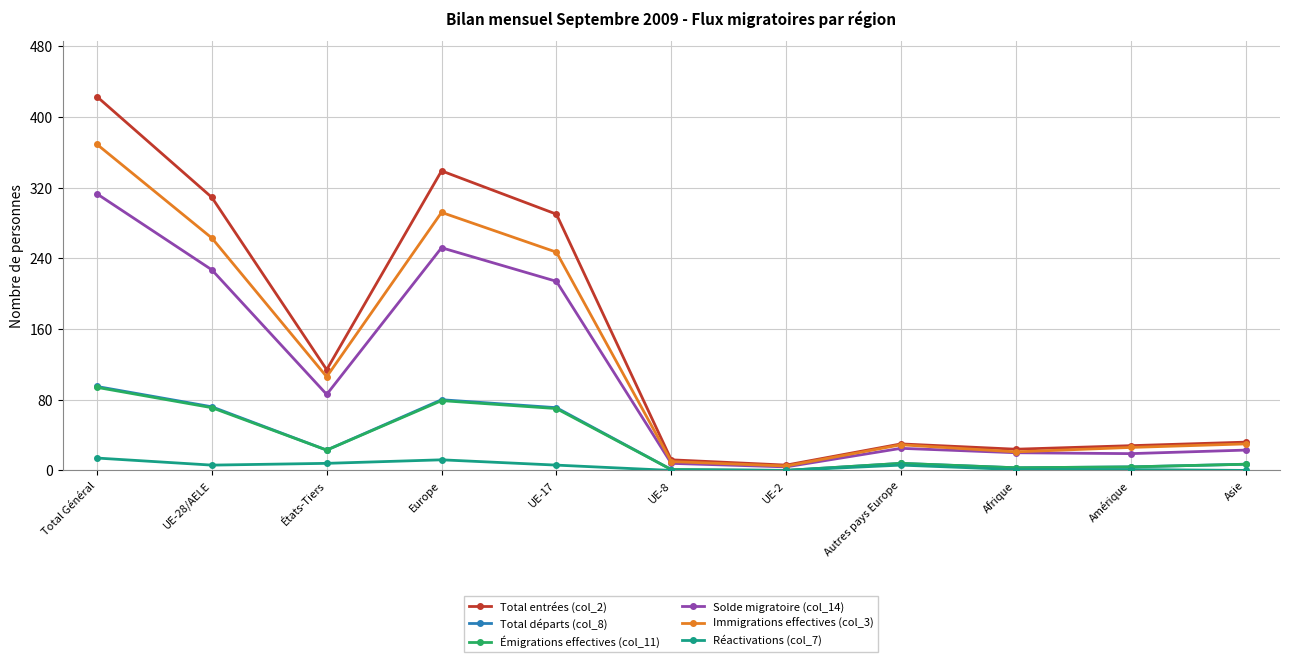

What position from the right is UE-2?

5